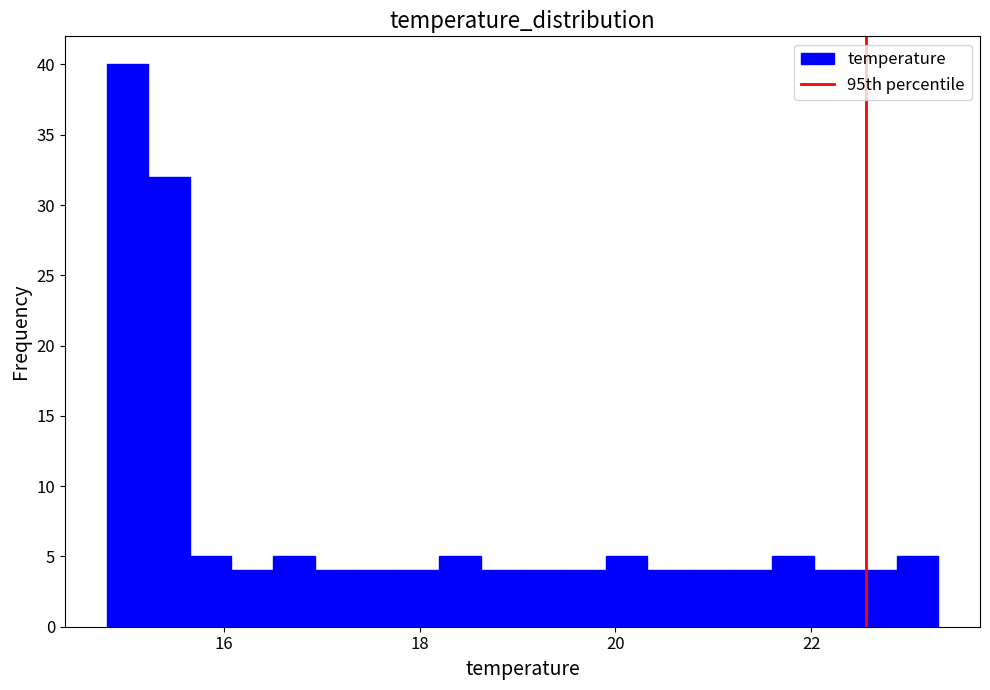

Read against the x-axis, roughly where is the centre of the tallest bar?

15.0